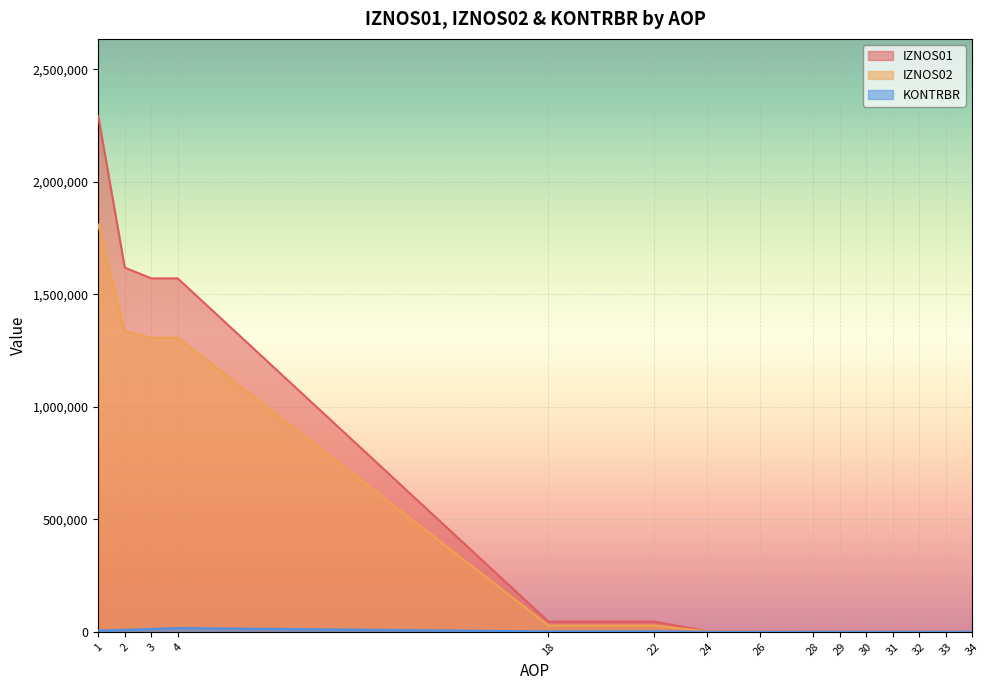

At 29, list the series in order from largest to smallest.

IZNOS01, IZNOS02, KONTRBR